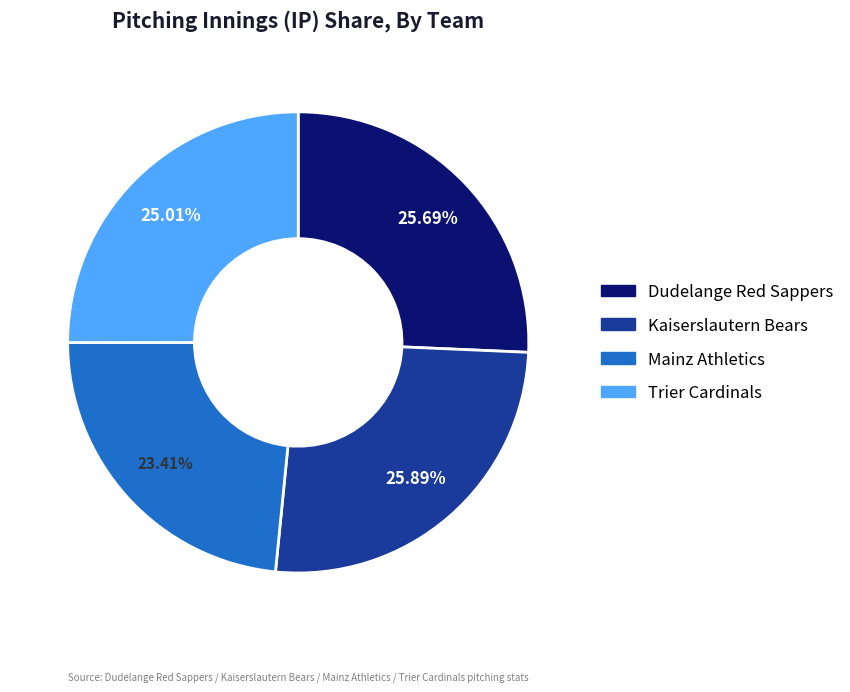

Which category has the smallest portion of the pie?

Mainz Athletics